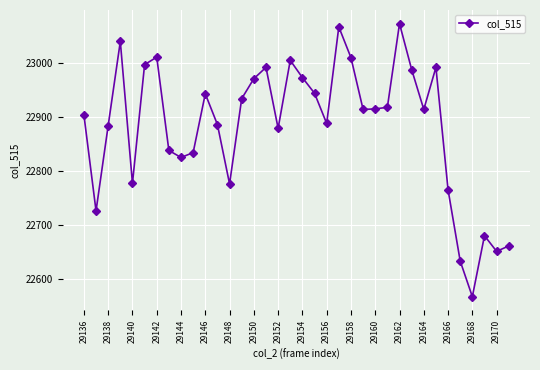

What is the value of the 32nd point from the left?

22633